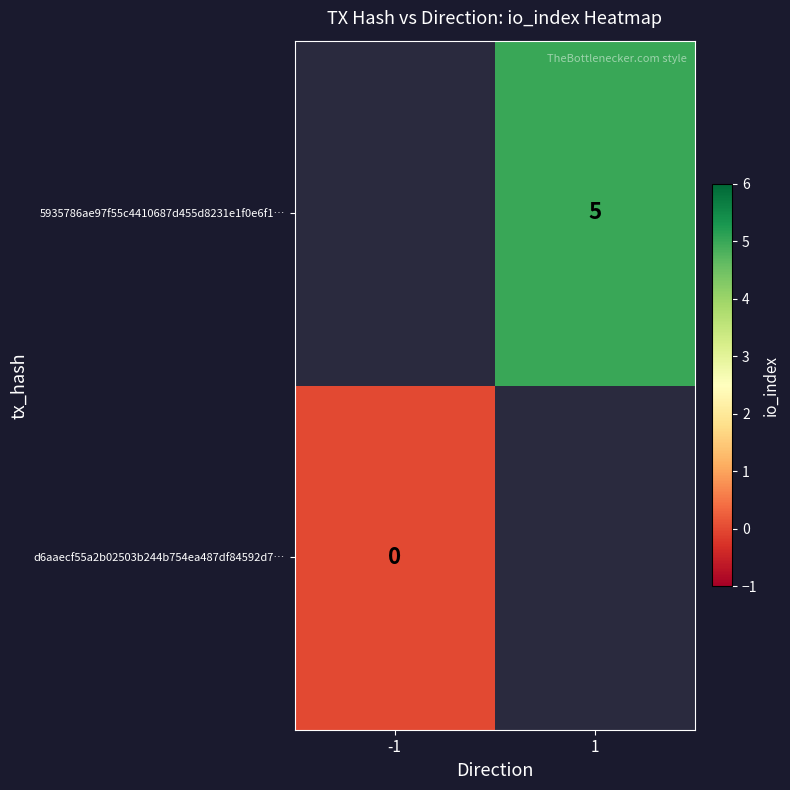

The value of 5935786ae97f55c4410687d455d8231e1f0e6f1… at 1 is 1. True or false?

False